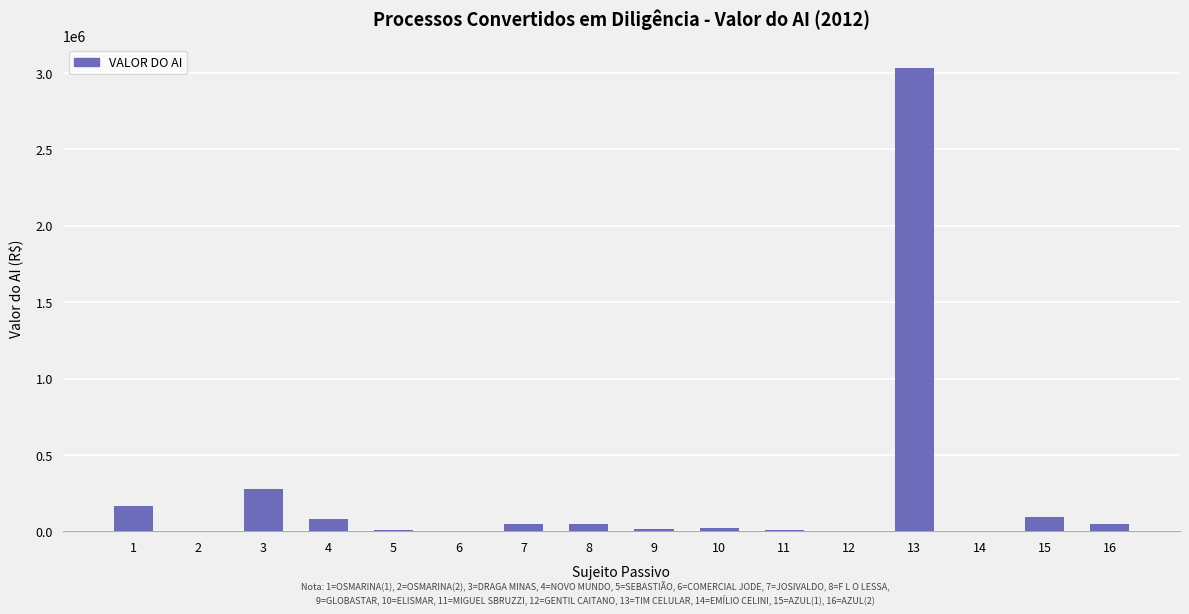

What is the sum of all values?

3859819.2